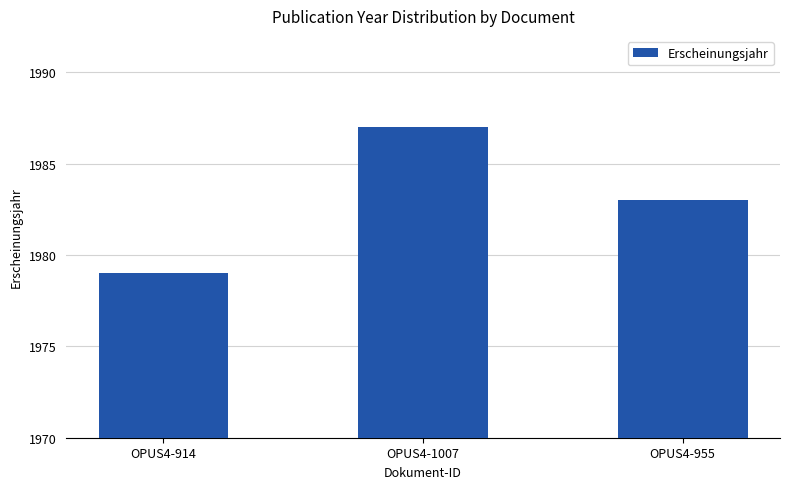

What is the label of the 1st bar from the right?

OPUS4-955